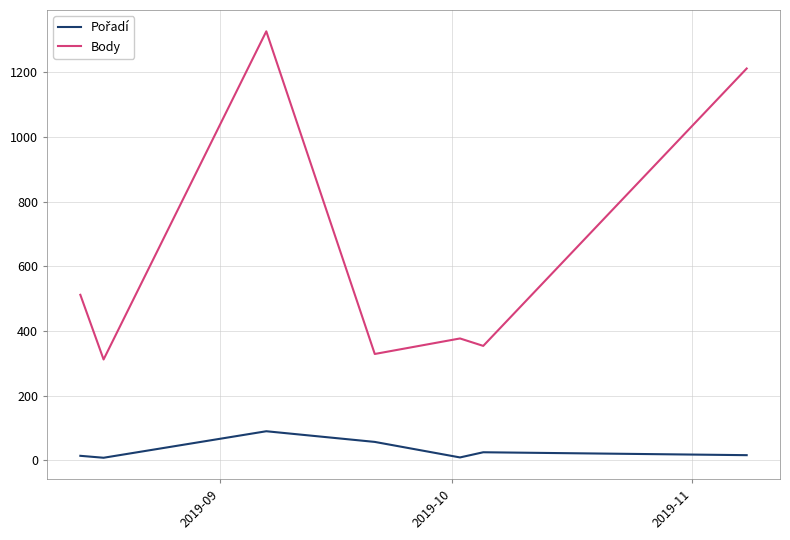

Which series has the largest total across all categories?

Body